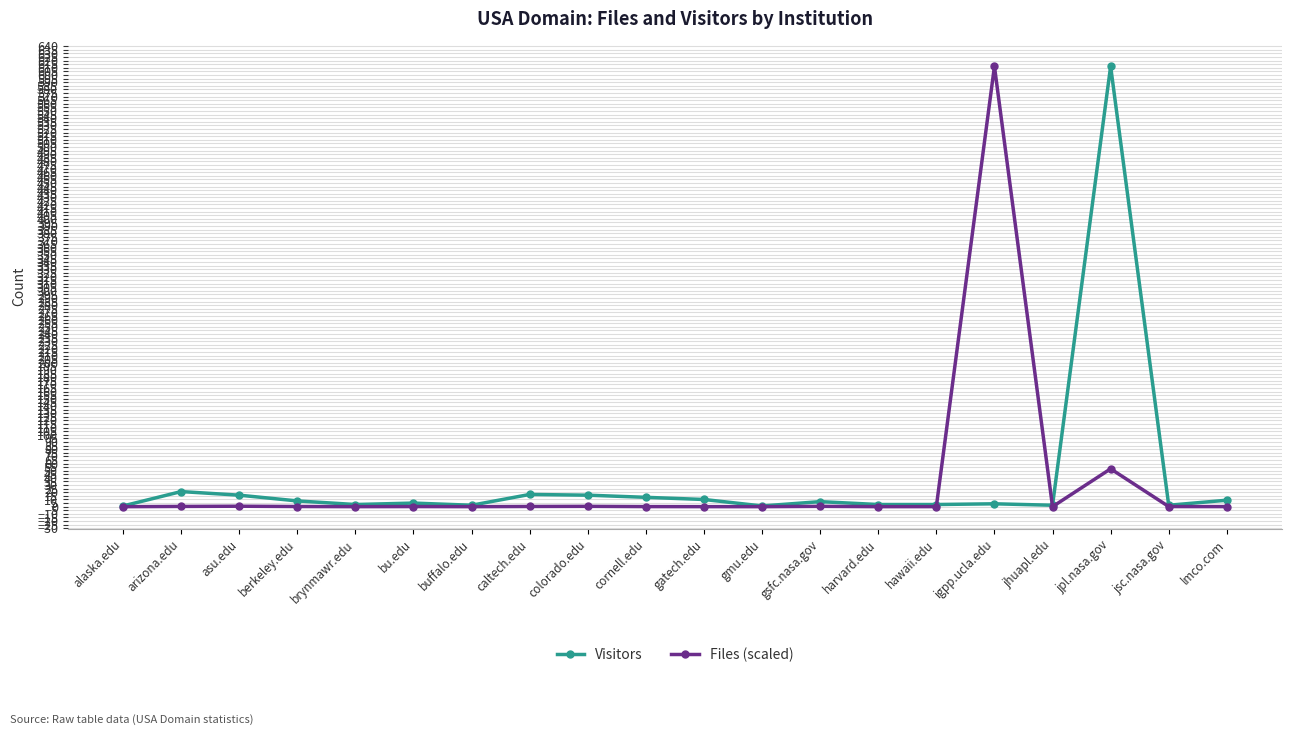

True or false: Visitors has more than 0 interior local peaks.

True